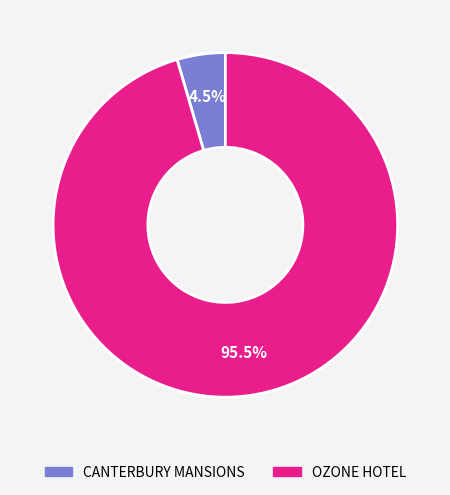

Between OZONE HOTEL and CANTERBURY MANSIONS, which is larger?

OZONE HOTEL